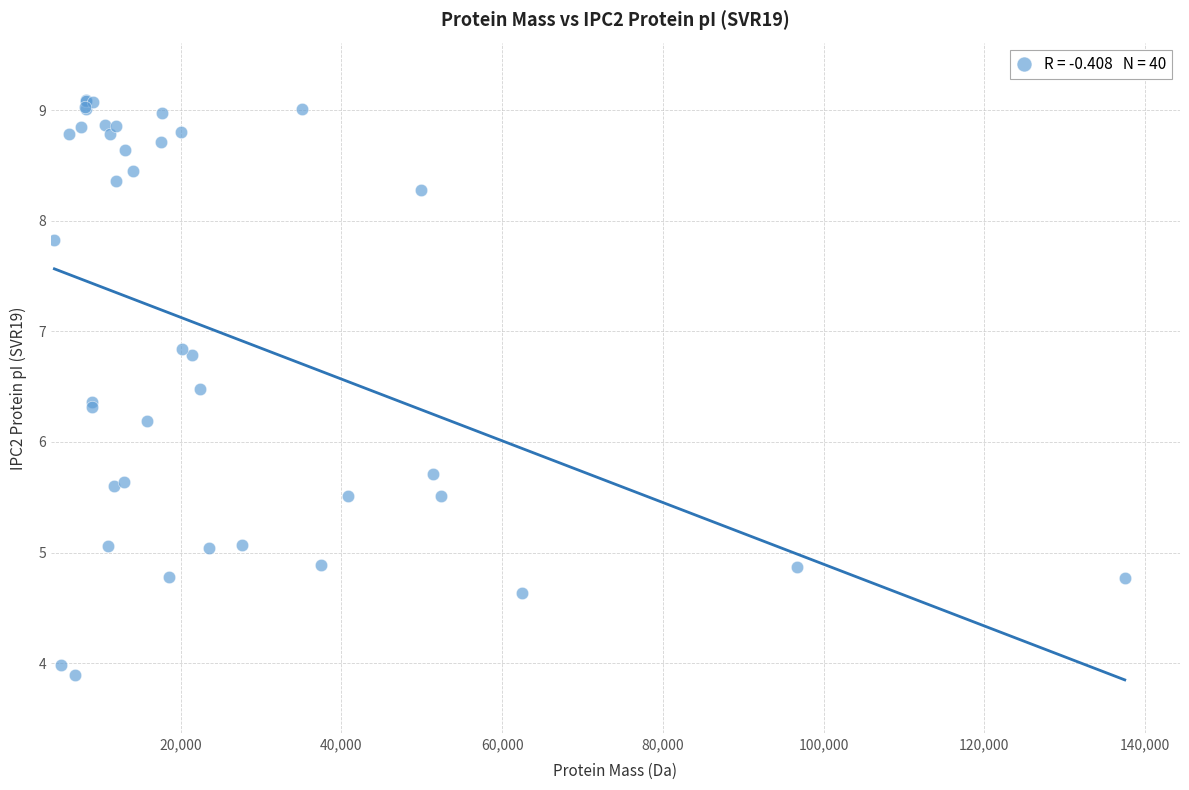

What Y value in the scatter plot is closest to 6?

6.2